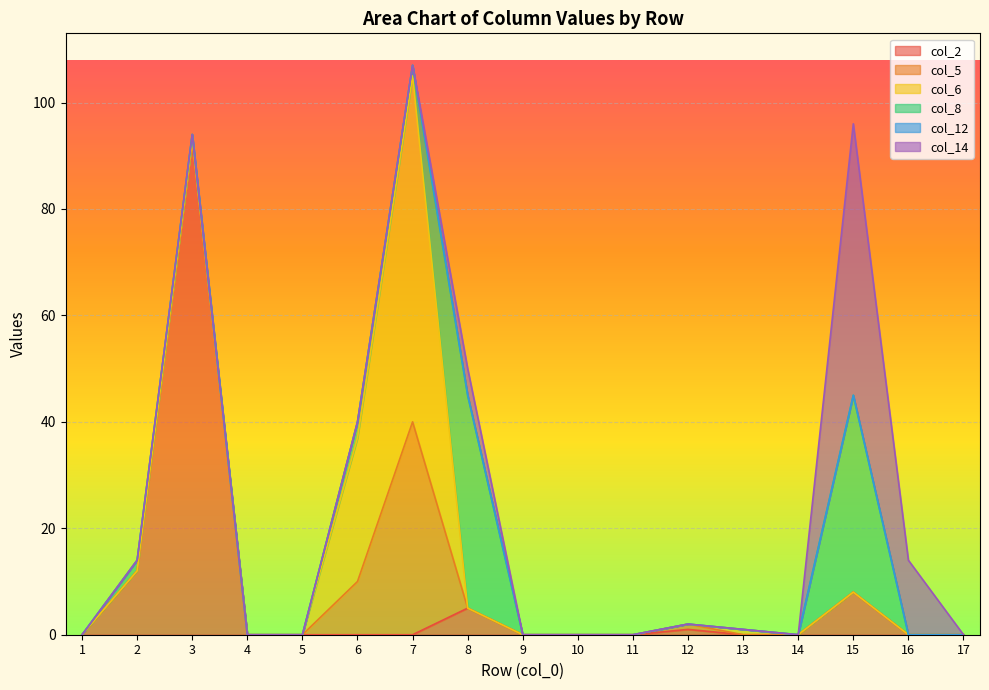

What is the difference between the second highest and second lowest values in the col_5 series?

10